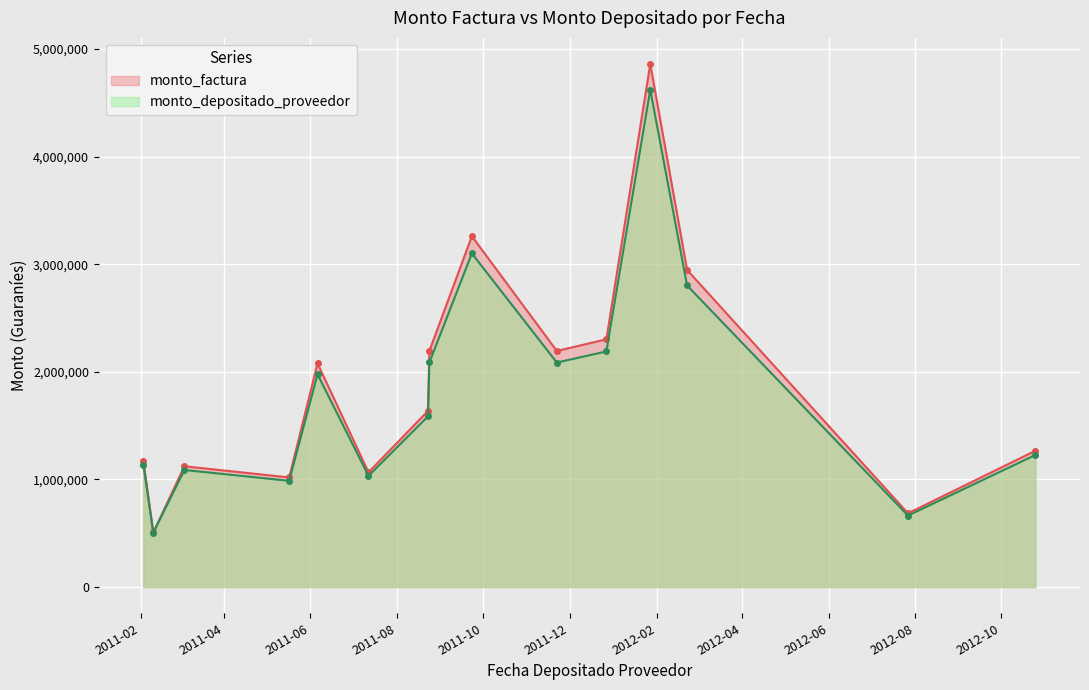

Reading right to left, list all the values displayed in this chart.

monto_factura: 1266980	685916	2946916	4859960	2302412	2194122	3260243	2194598	1636845	1066597	2078930	1018997	1122884	507535	1173102
monto_depositado_proveedor: 1227911	664765	2802464	4621733	2189552	2086570	3100432	2087022	1586371	1033707	1977024	987575	1088258	505726	1136927